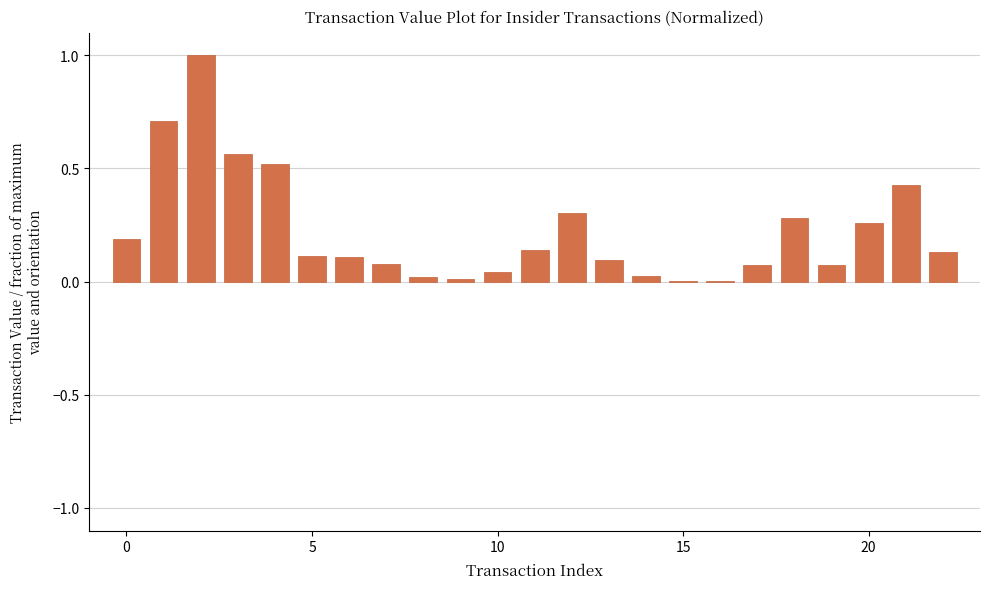

Are the bars horizontal?

No